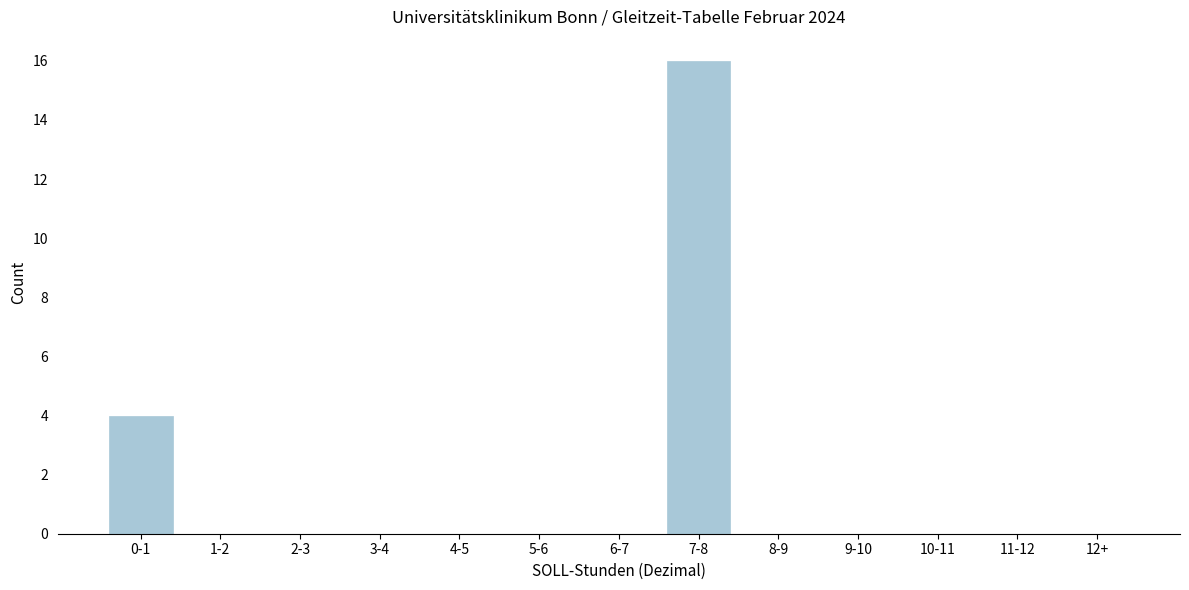

Reading left to right, list all the values displayed in this chart.

0-1=4	1-2=0	2-3=0	3-4=0	4-5=0	5-6=0	6-7=0	7-8=16	8-9=0	9-10=0	10-11=0	11-12=0	12+=0